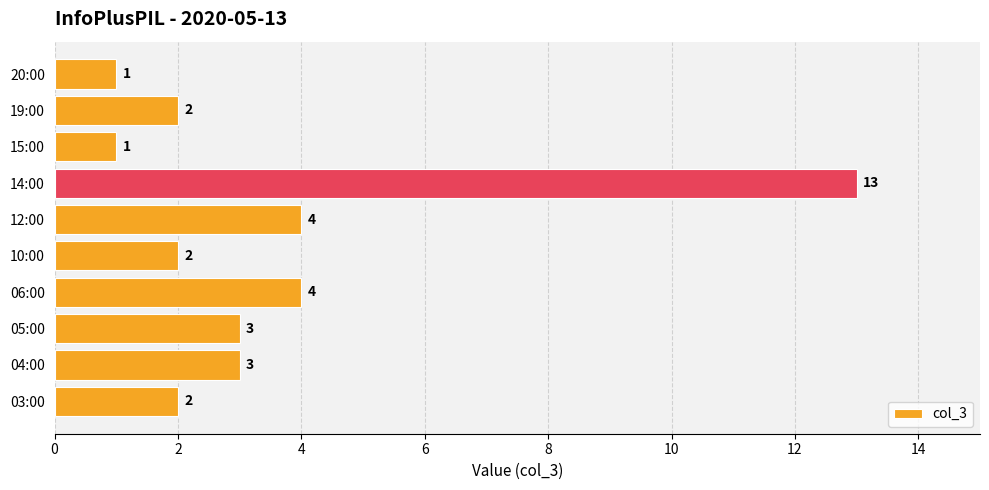

What is the change in value from 03:00 to 05:00?

+1